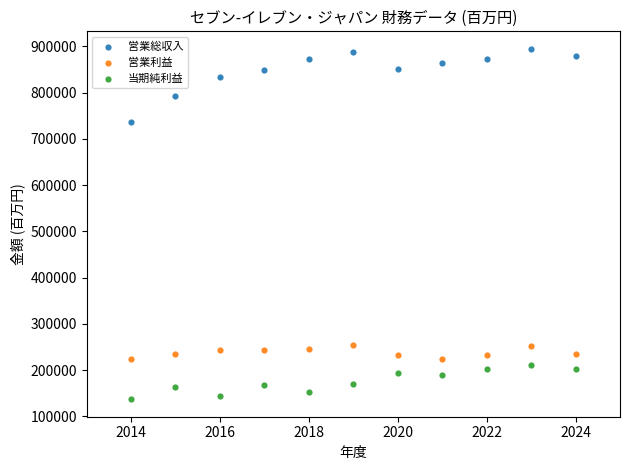

Which series contains the lowest Y value?

当期純利益